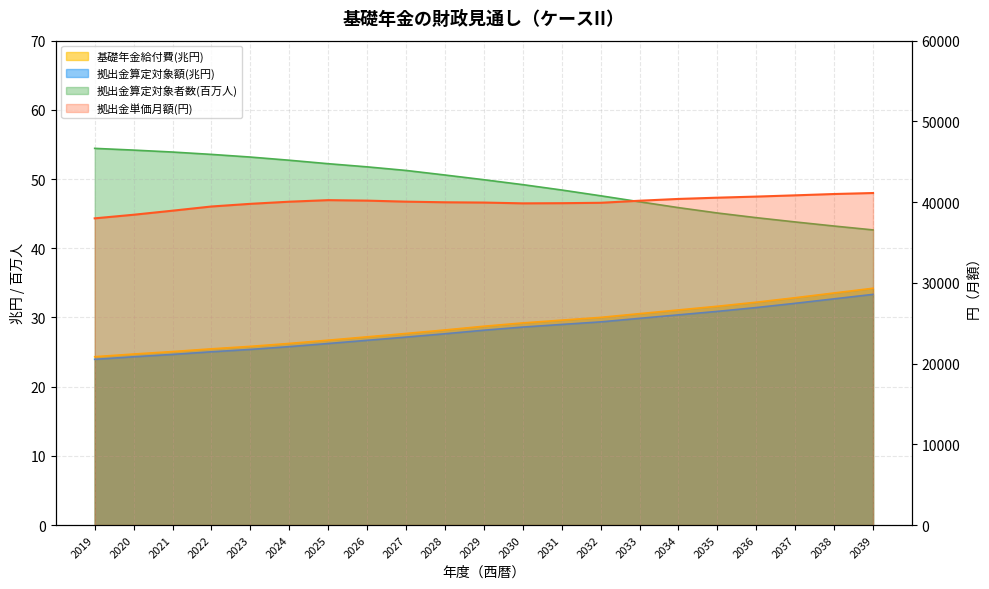

Reading left to right, what are all the values shown in this chart?

拠出金算定対象者数(百万人): 54.4	54.2	53.9	53.6	53.2	52.7	52.2	51.8	51.2	50.6	49.9	49.2	48.4	47.6	46.7	45.9	45.1	44.4	43.8	43.2	42.7
基礎年金給付費(兆円): 24.3	24.7	25.1	25.5	25.8	26.2	26.7	27.2	27.7	28.2	28.7	29.2	29.6	30.0	30.6	31.1	31.6	32.2	32.9	33.5	34.2
拠出金算定対象額(兆円): 23.9	24.3	24.7	25.0	25.4	25.8	26.2	26.7	27.2	27.6	28.2	28.6	29.0	29.4	29.9	30.4	30.9	31.4	32.0	32.7	33.3
拠出金単価月額(円): 37991.5	38437.7	38940.4	39459.5	39789.6	40053.7	40246.2	40186.7	40059.5	39981.7	39947.2	39849.6	39869.3	39918.1	40174.1	40396.2	40551.9	40687.2	40842.0	41005.5	41129.0